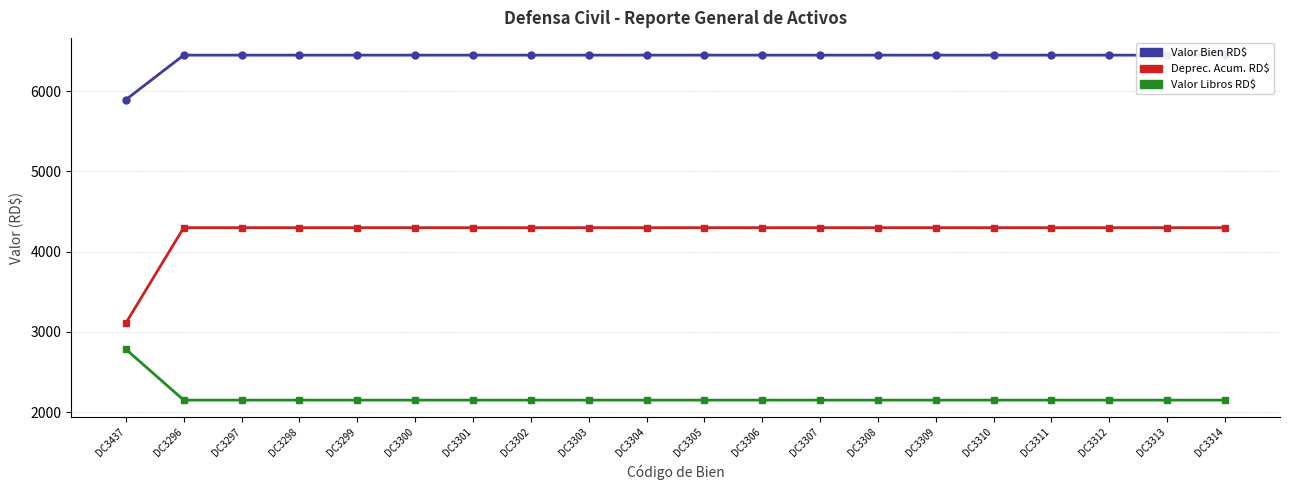

Is the value of Valor Bien RD$ at DC3305 greater than the value of Valor Libros RD$ at DC3298?

Yes